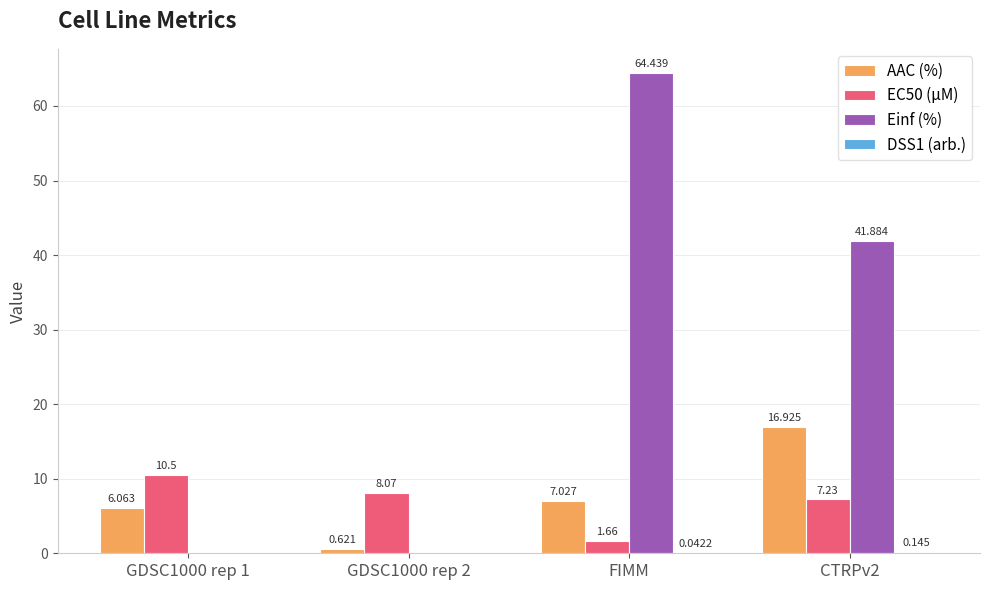

How many data points does each series have?

4